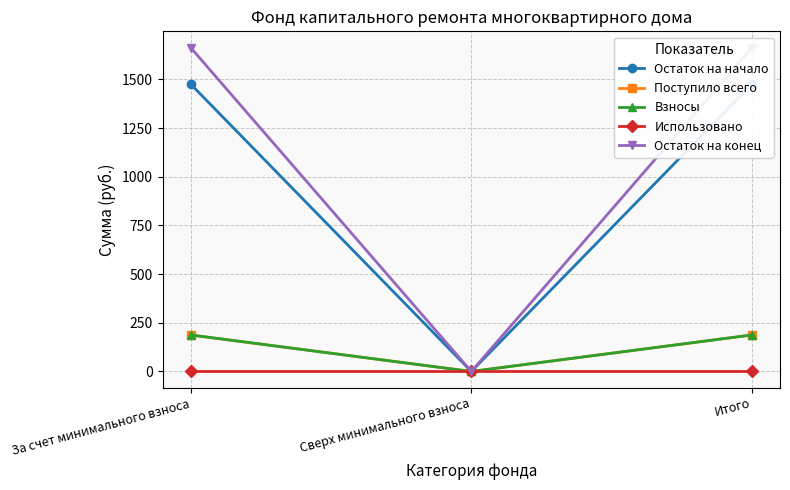

Does the chart display data point markers on the line(s)?

Yes